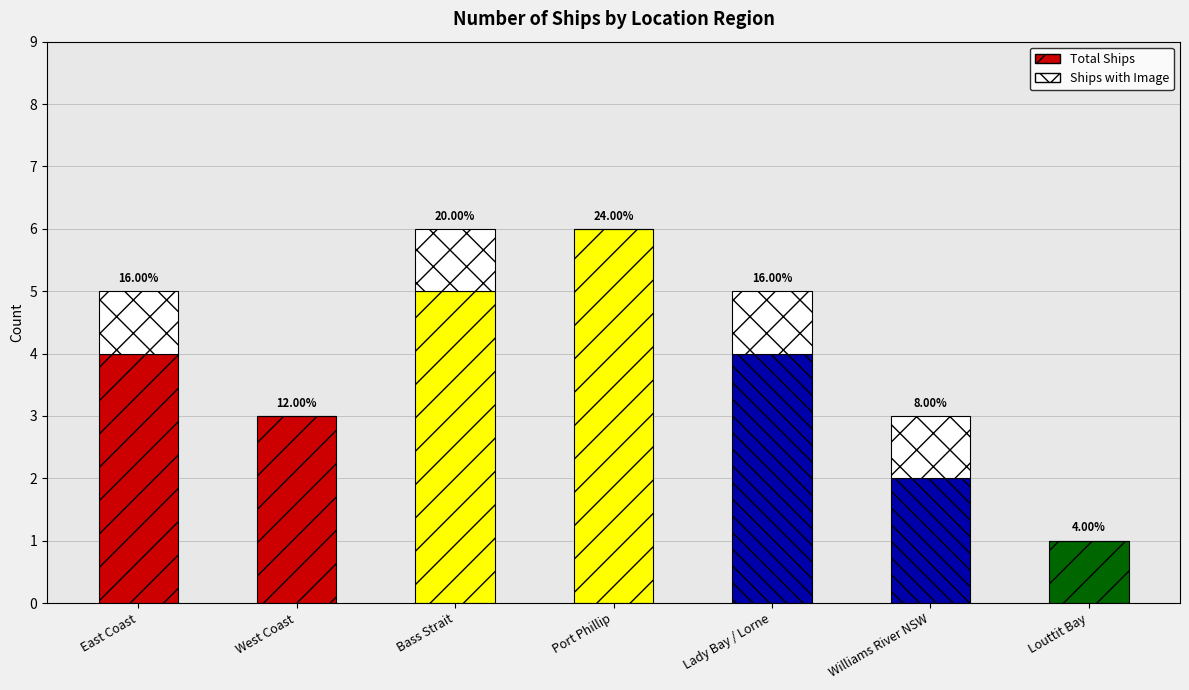

What is the sum of the Count values at Port Phillip and Williams River NSW?

8